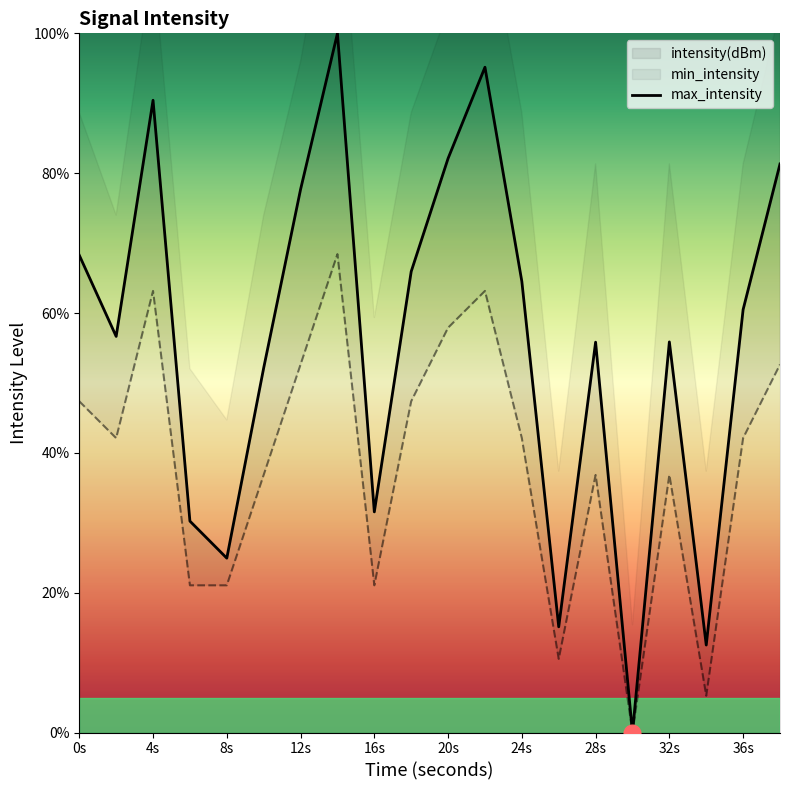

What is the average value?

56.0